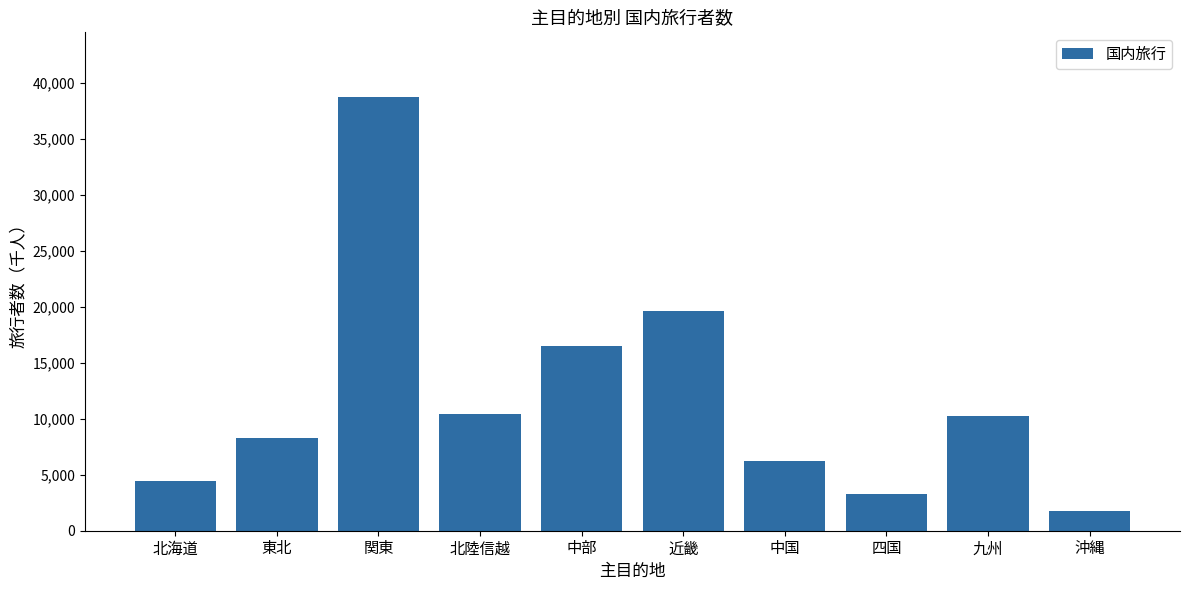

True or false: the data shows 1843.0 at 四国.

False